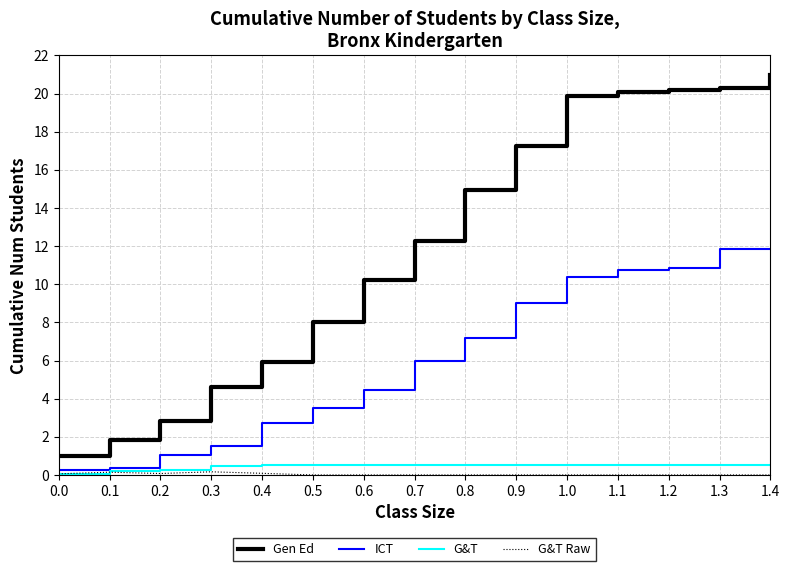

Read the Gen Ed value at 1.0.

19.9